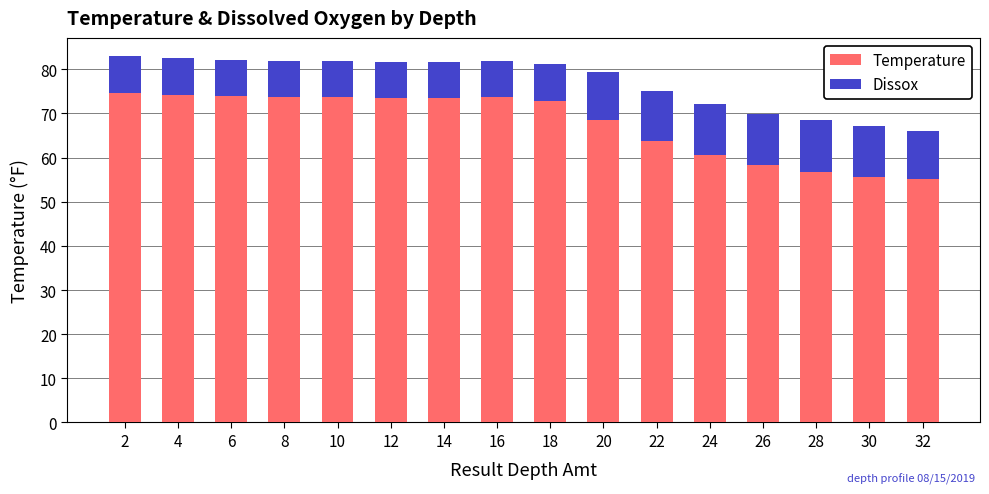

What is the total value across all series at 30?

67.1